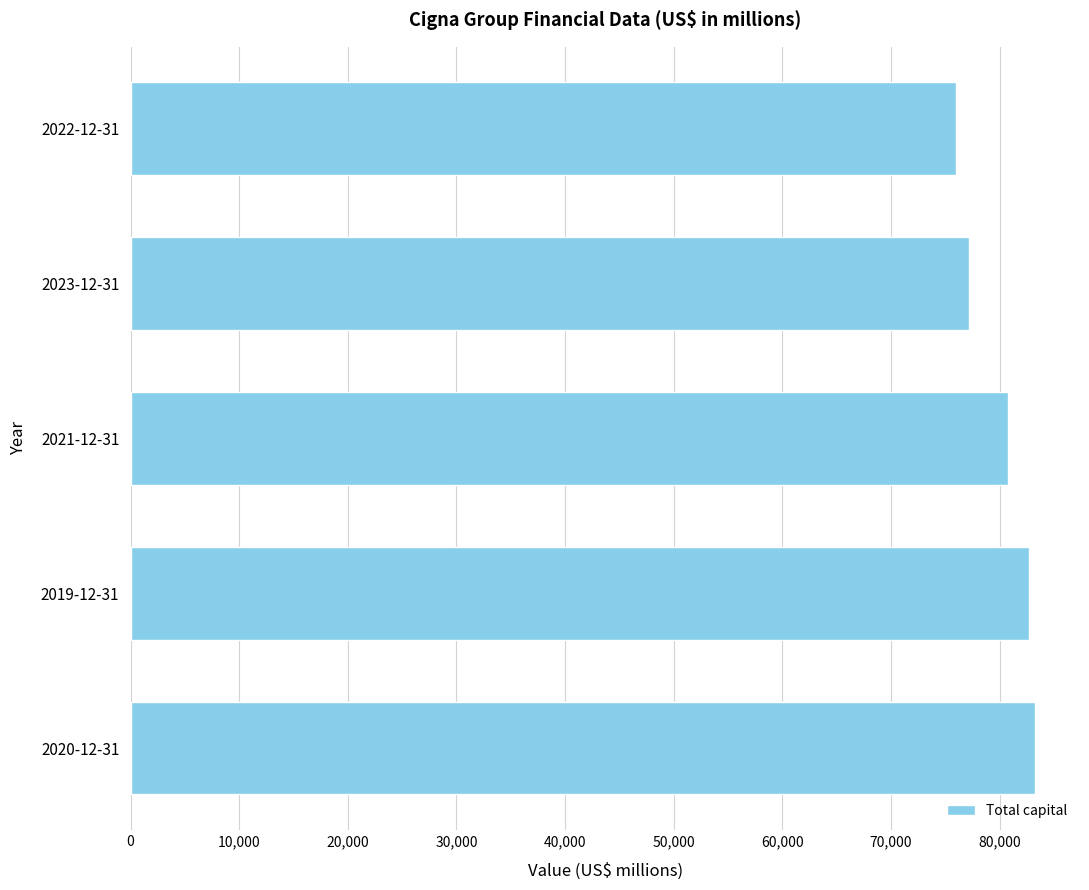

What is the change in value from 2019-12-31 to 2021-12-31?

-1963